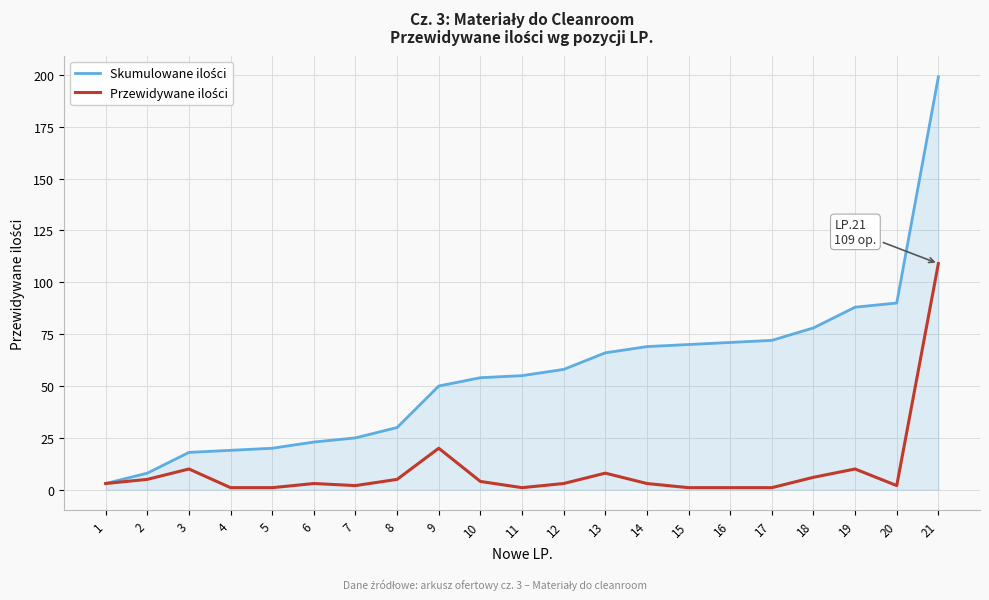

How many lines are shown in the chart?

2